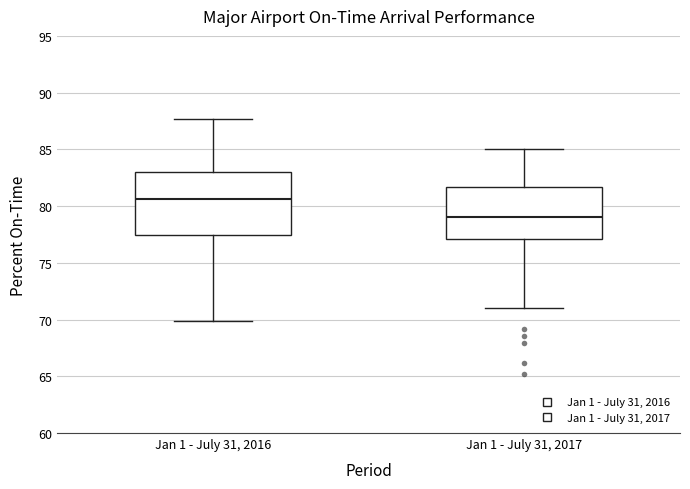

Reading left to right, read every box against the y-axis: the position of its median line, the range the box covers, and the ends of its whiskers. The values are not printed on the chart, so give them approximately, as read against the axis.

Jan 1 - July 31, 2016: median 80.5, box 77.5 to 83.0, whiskers 70.0 to 87.5
Jan 1 - July 31, 2017: median 79.0, box 77.0 to 81.5, whiskers 71.0 to 85.0